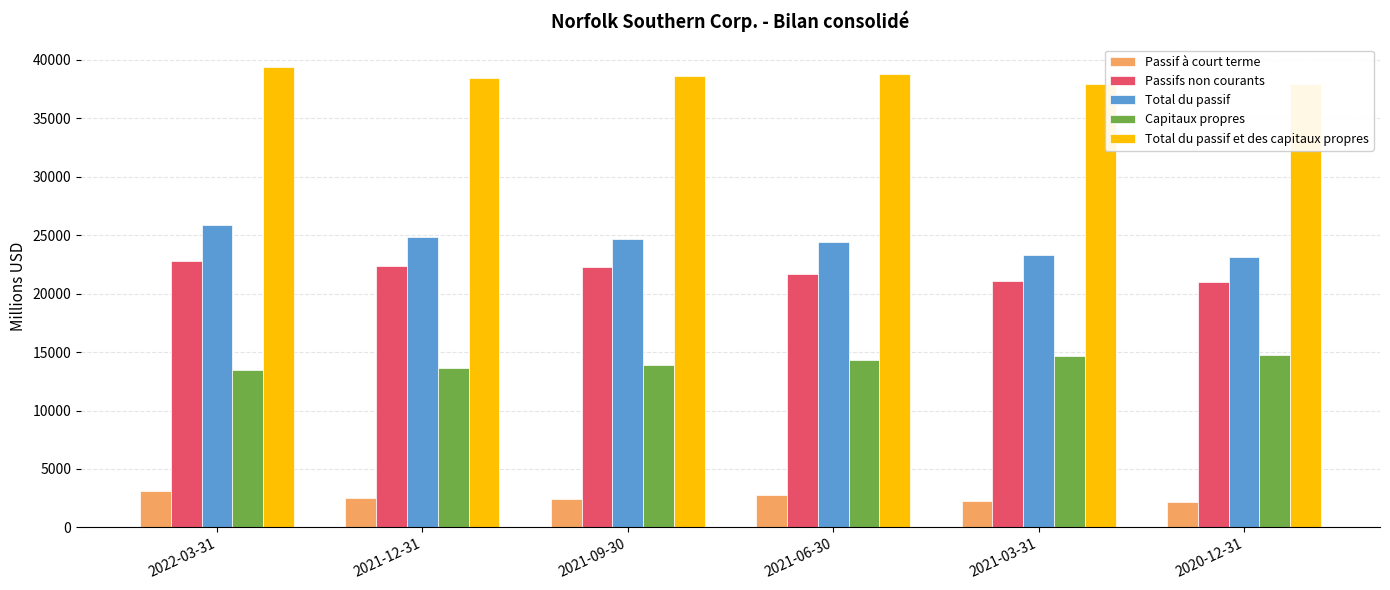

What is the value of the Passifs non courants bar at the 3rd from the left?

22307